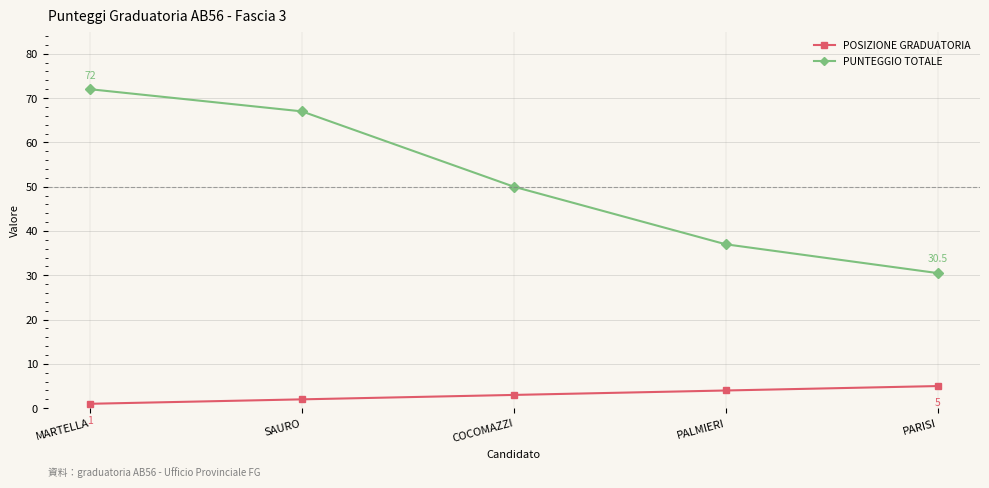

What is the label of the 4th point from the right?

SAURO